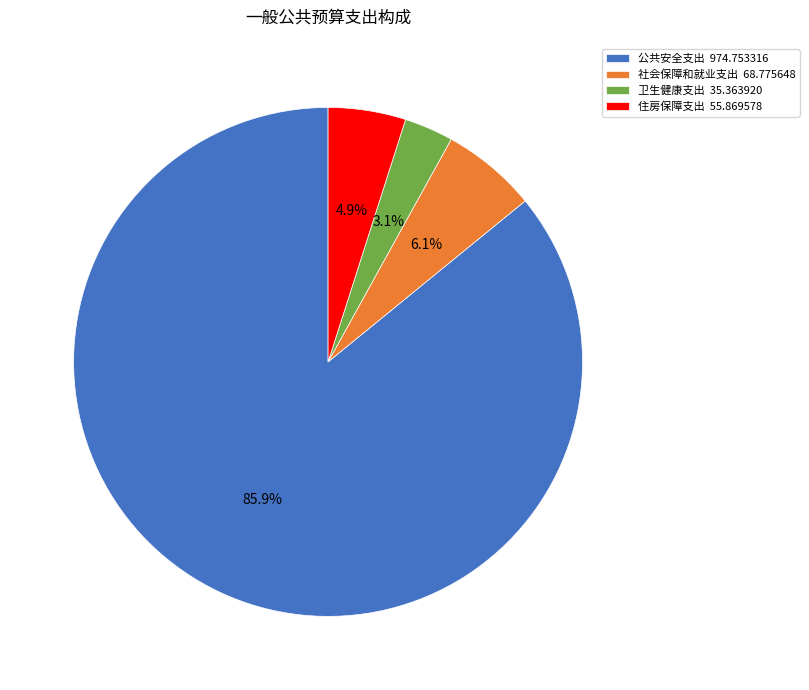

What percentage is the 社会保障和就业支出 slice, to the nearest percent?

6%